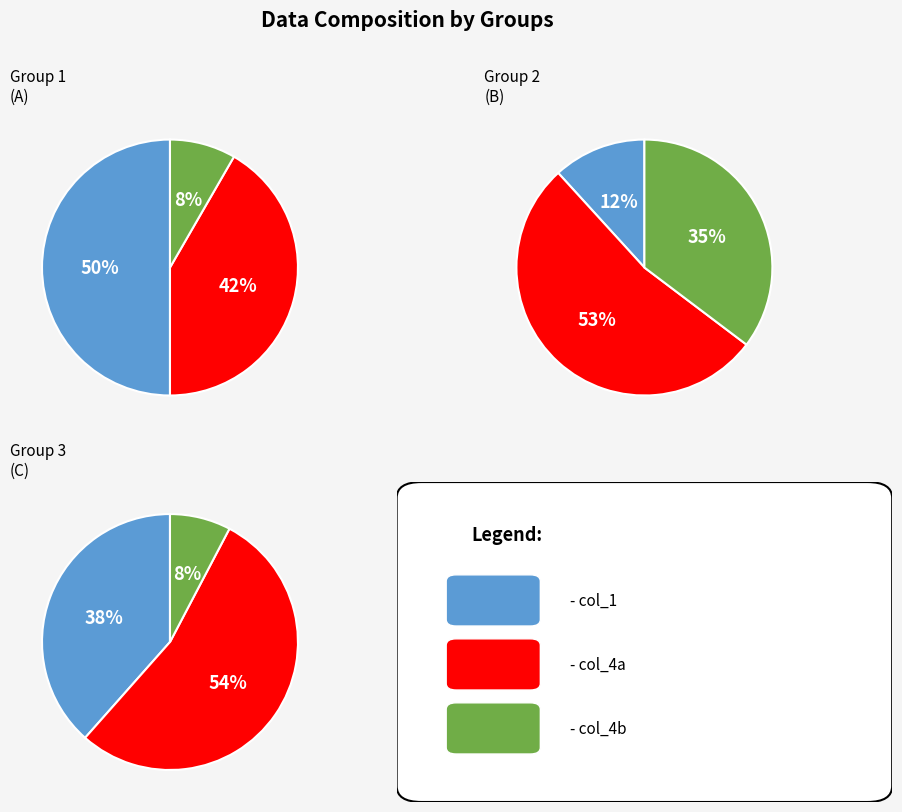

Does any single category account for the majority?

No